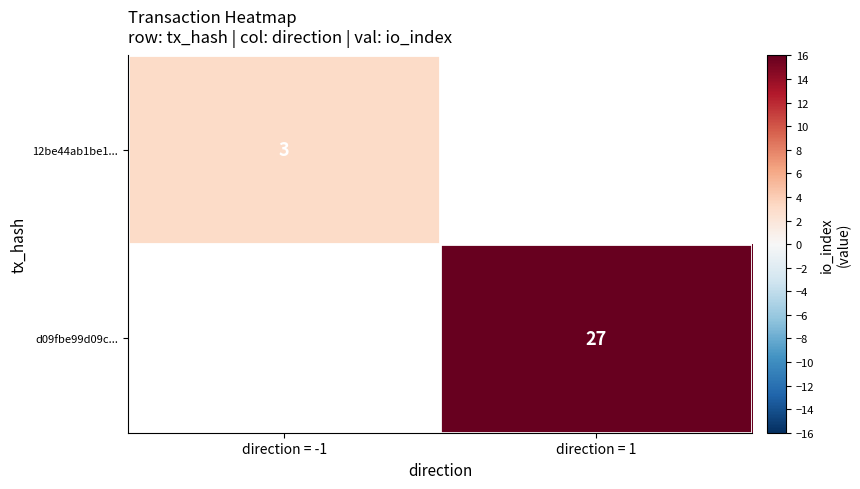

The 12be44ab1be1... series shows 3 at direction = -1. True or false?

True